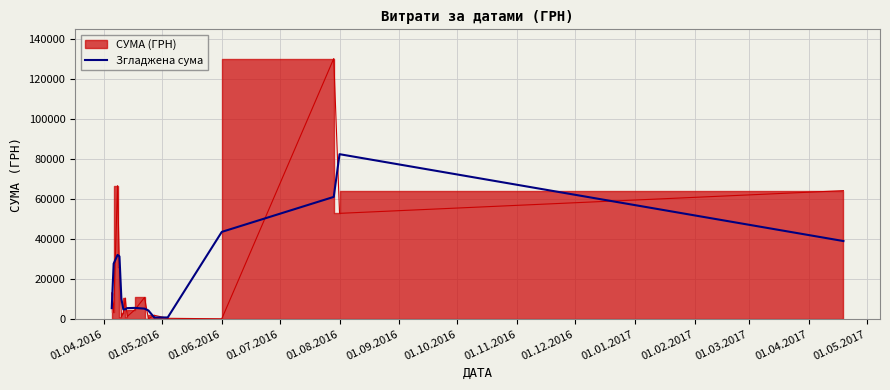

How many points are lower than both their immediate neighbors (excluding endpoints)?

2